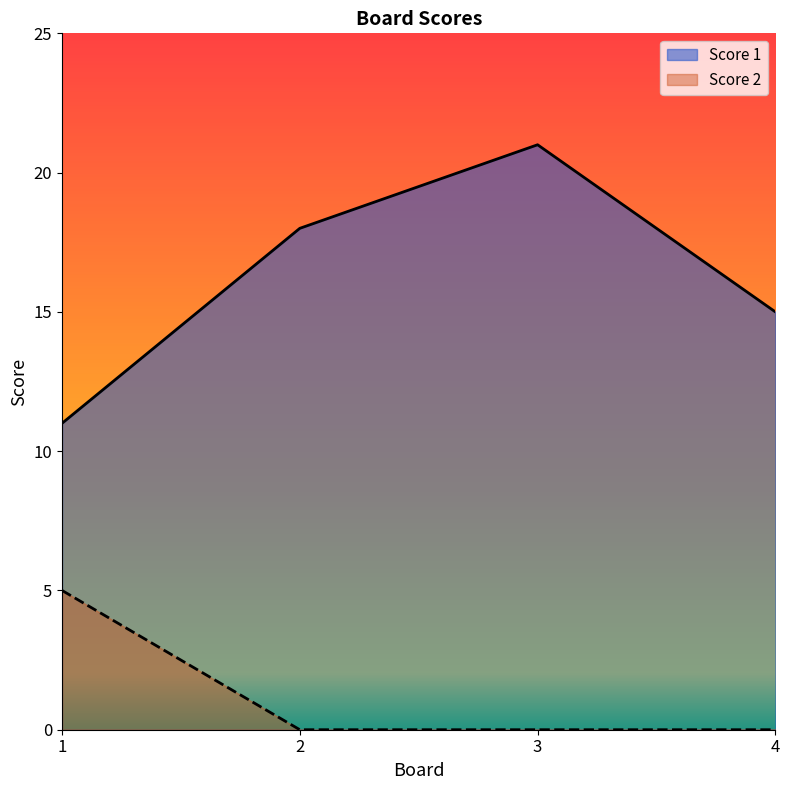

Rank the series at 1 from lowest to highest value.

Score 2, Score 1